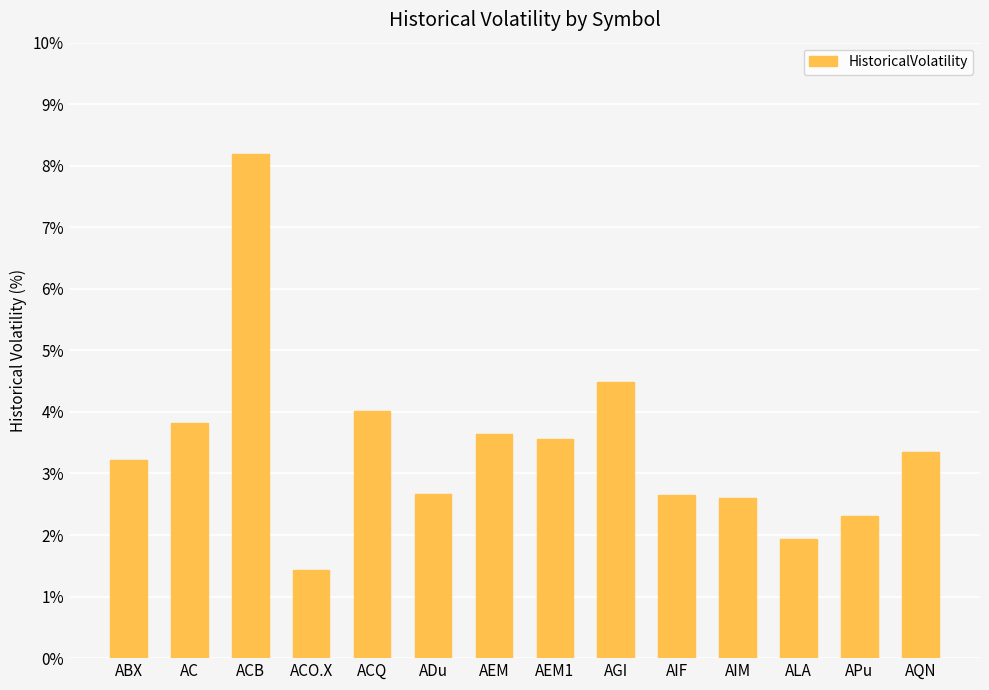

Which has a higher value, AEM1 or AGI?

AGI